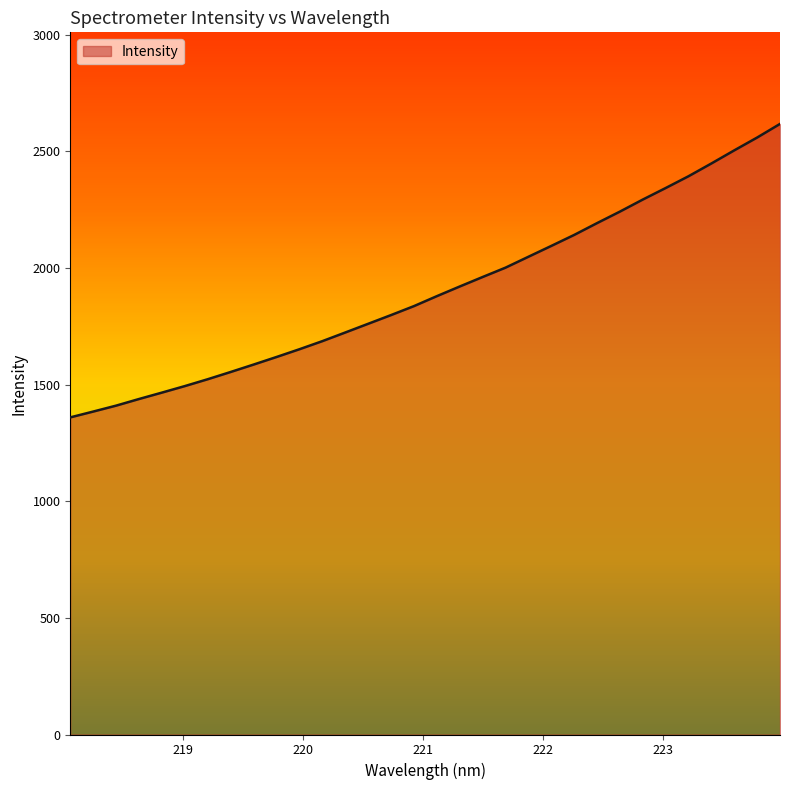

What is the smallest value displayed?

1359.3